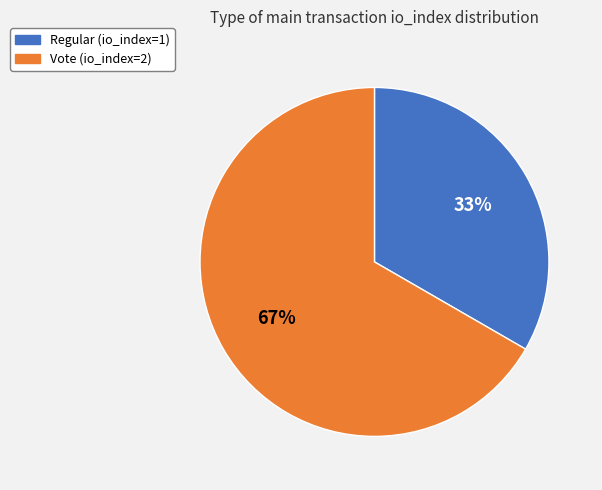

To the nearest percent, what percentage of the pie is Regular (io_index=1)?

33%